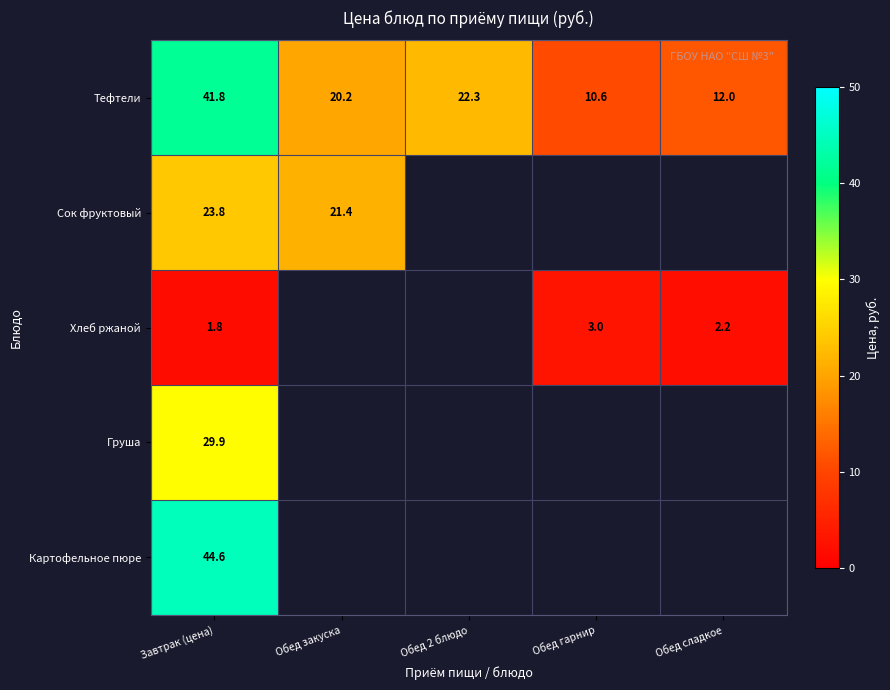

Is it true that Тефтели equals 22.3 at Обед 2 блюдо?

True